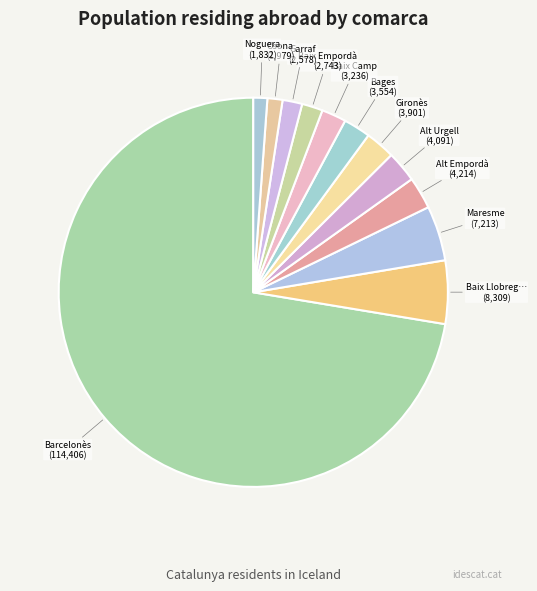

Rank the categories by value from lowest to highest.

Noguera, Osona, Garraf, Baix Empordà, Baix Camp, Bages, Gironès, Alt Urgell, Alt Empordà, Maresme, Baix Llobregat, Barcelonès